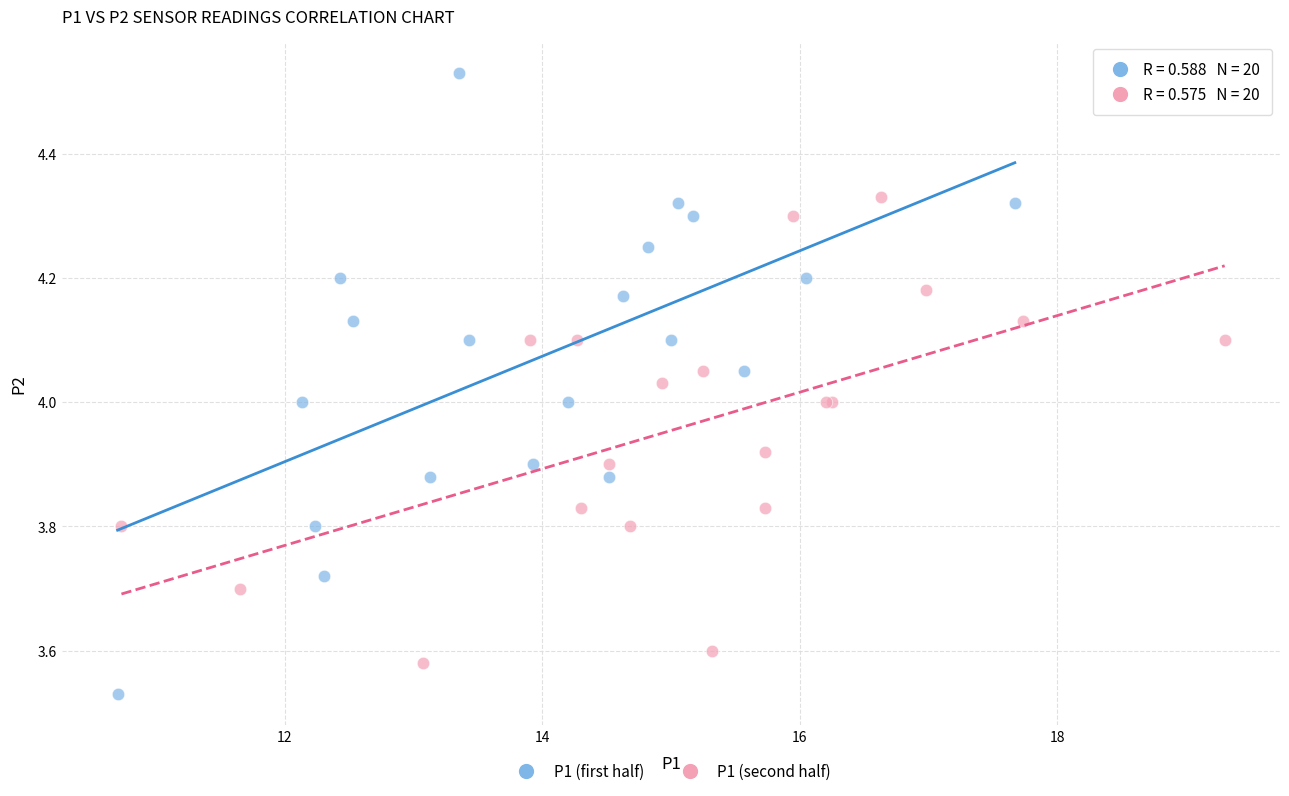

Which series reaches the minimum Y coordinate?

P1 (first half)